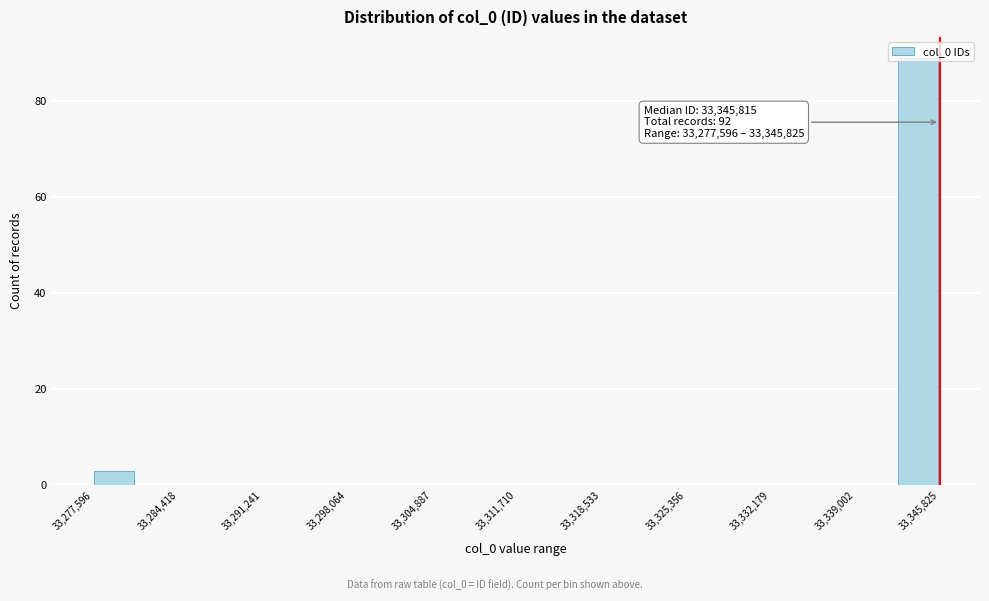

Read against the x-axis, roughly where is the centre of the tallest bar?

33344000